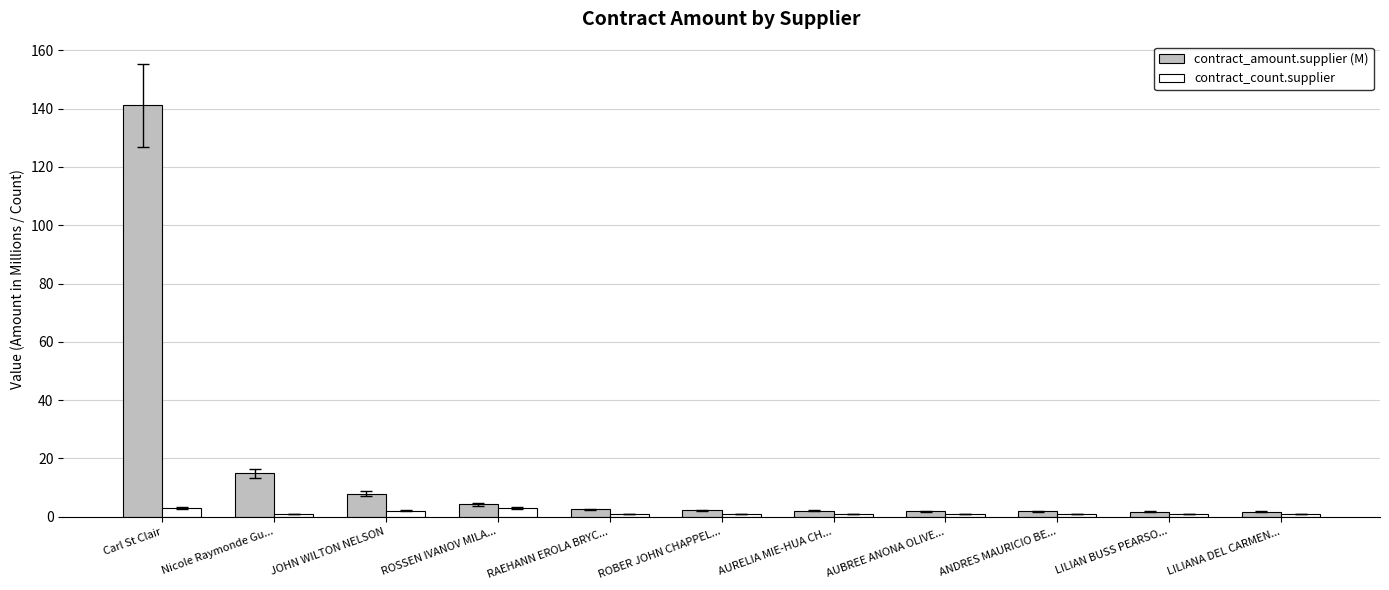

At which category is the sum across all series the highest?

Carl St Clair